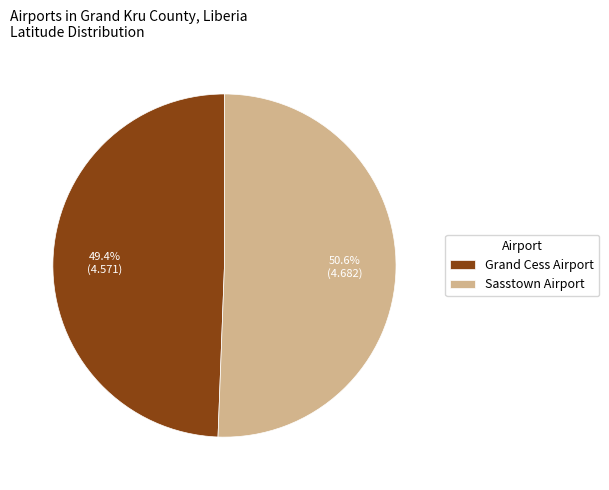

Is the sum of Grand Cess Airport and Sasstown Airport greater than half?

Yes